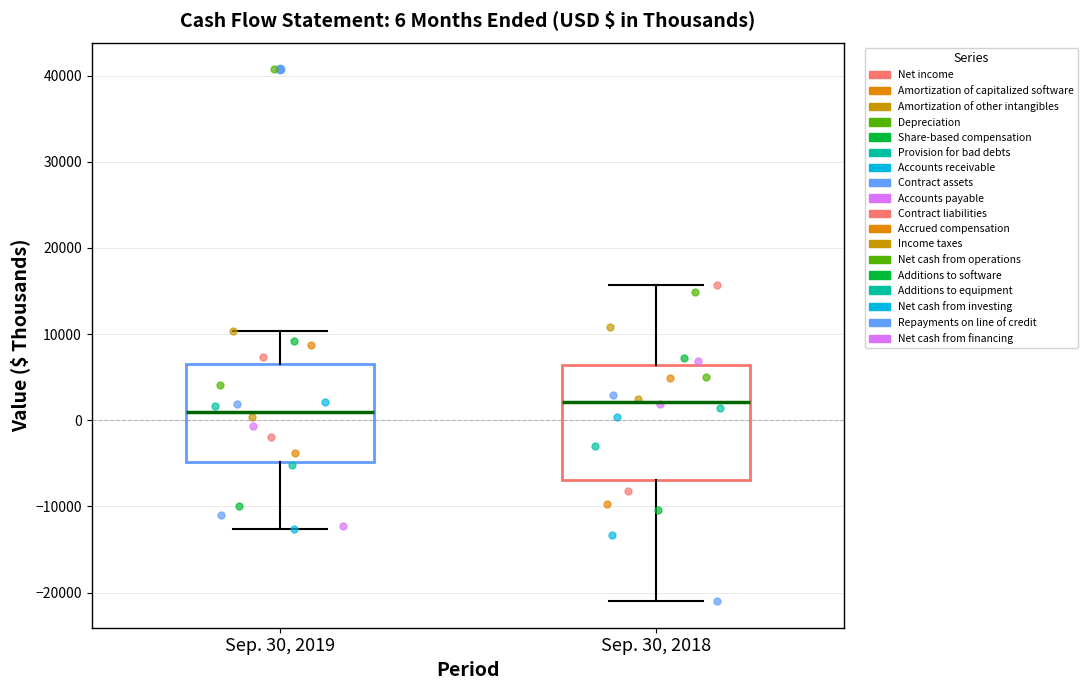

Comparing the boxes themselves (not the whiskers), which one is the tallest?

Sep. 30, 2018